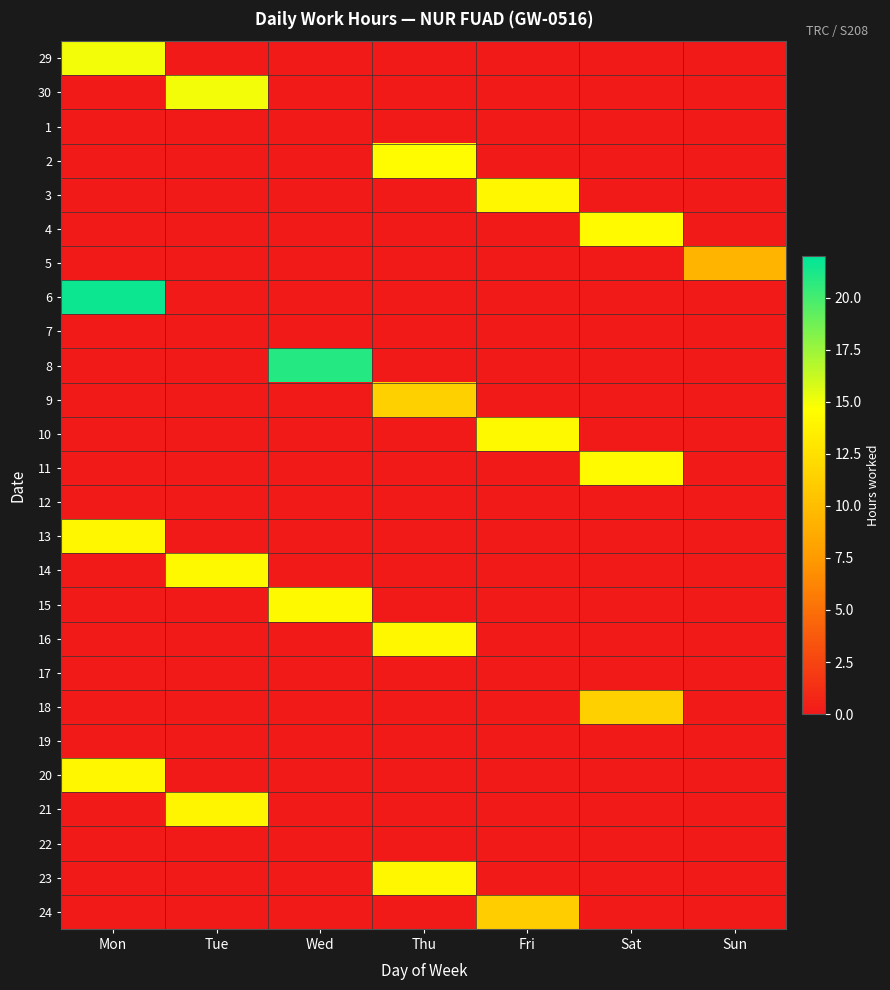

How many categories are shown in the chart?

7